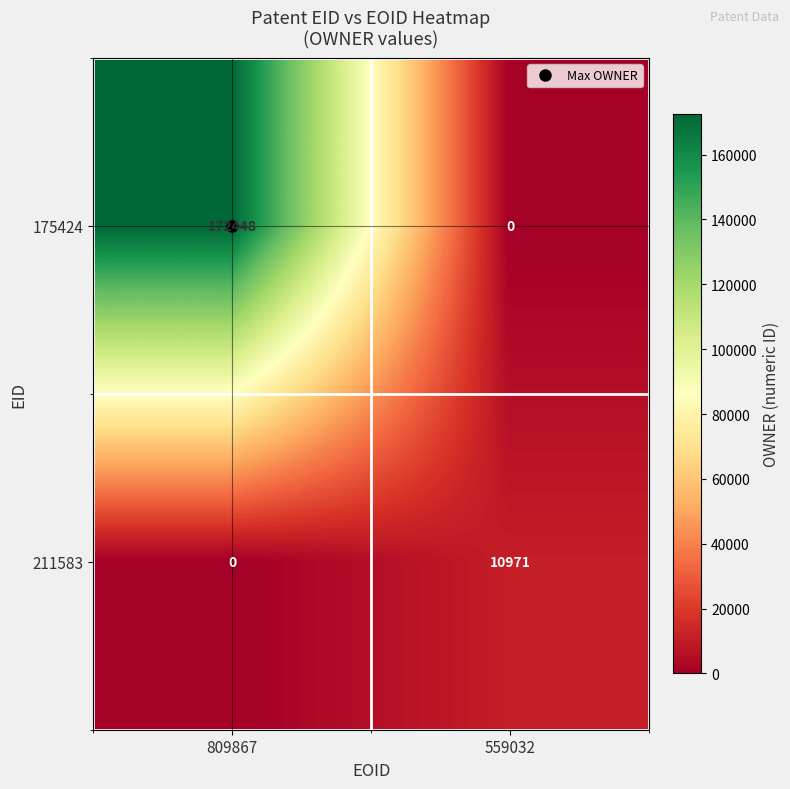

How many distinct data groups are displayed?

2